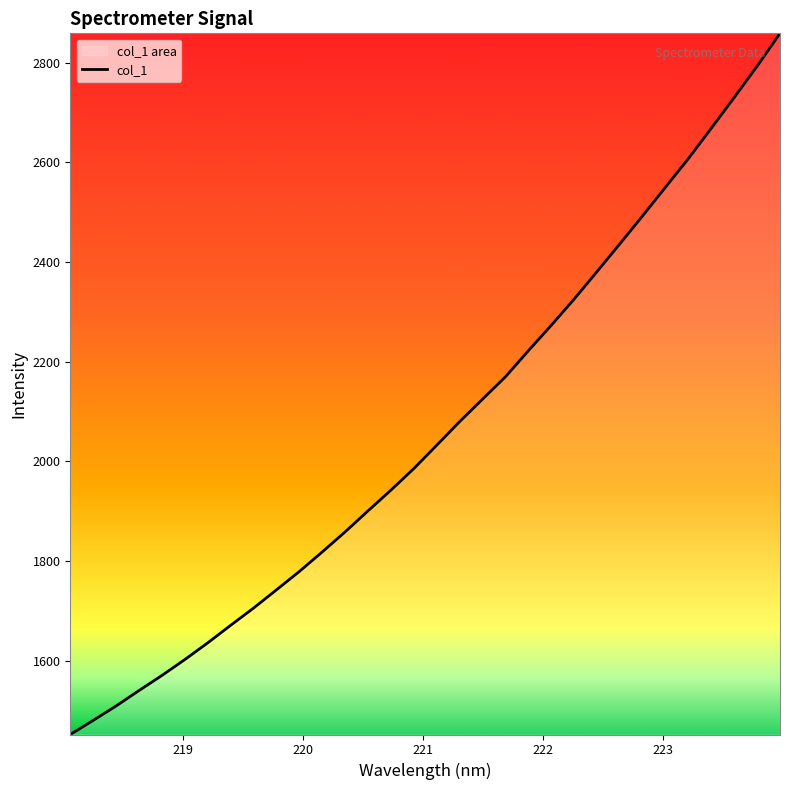

What is the maximum value shown in the chart?

2859.2